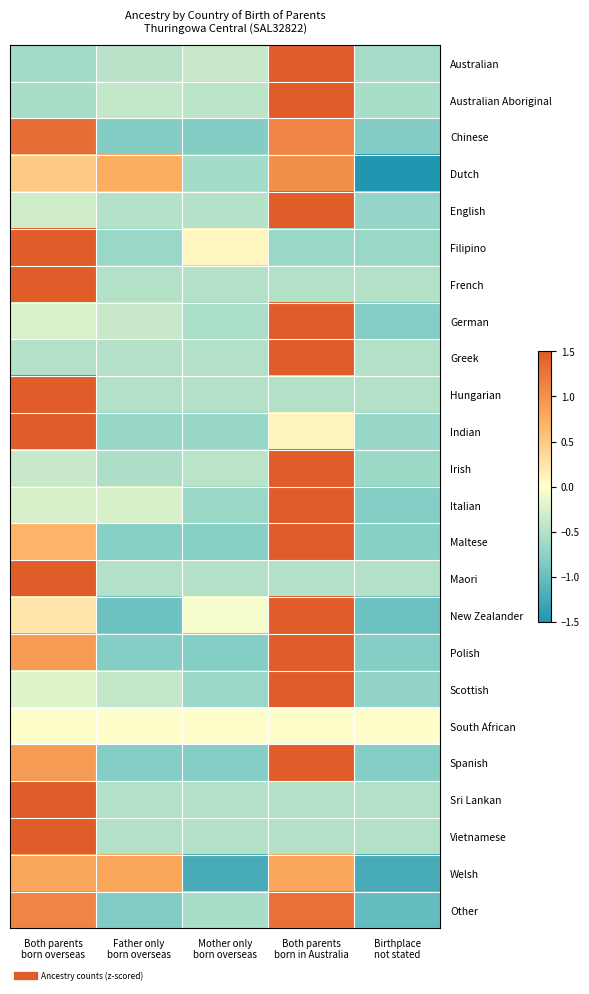

List the series in order of their peak value, lowest first.

South African, Welsh, Dutch, Other, Chinese, Polish, Spanish, Maltese, New Zealander, Indian, Filipino, Italian, German, Scottish, English, Irish, Australian, Australian Aboriginal, Maori, French, Greek, Hungarian, Sri Lankan, Vietnamese